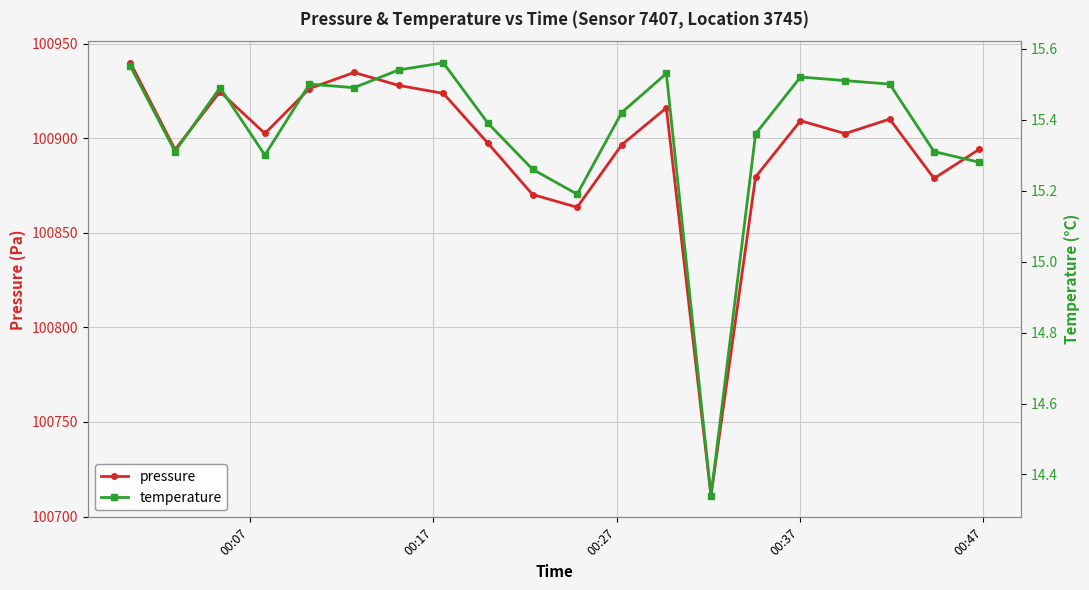

What is the maximum value shown in the chart?

100939.9